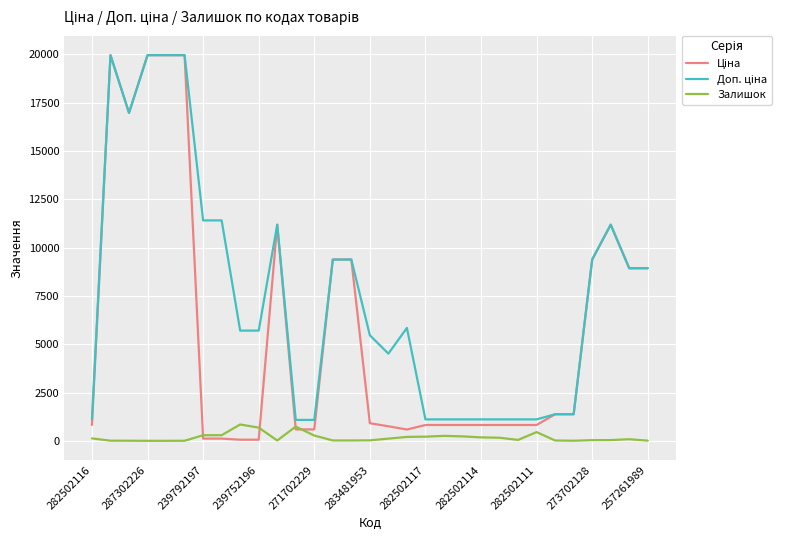

Which series has the widest spread of values?

Ціна